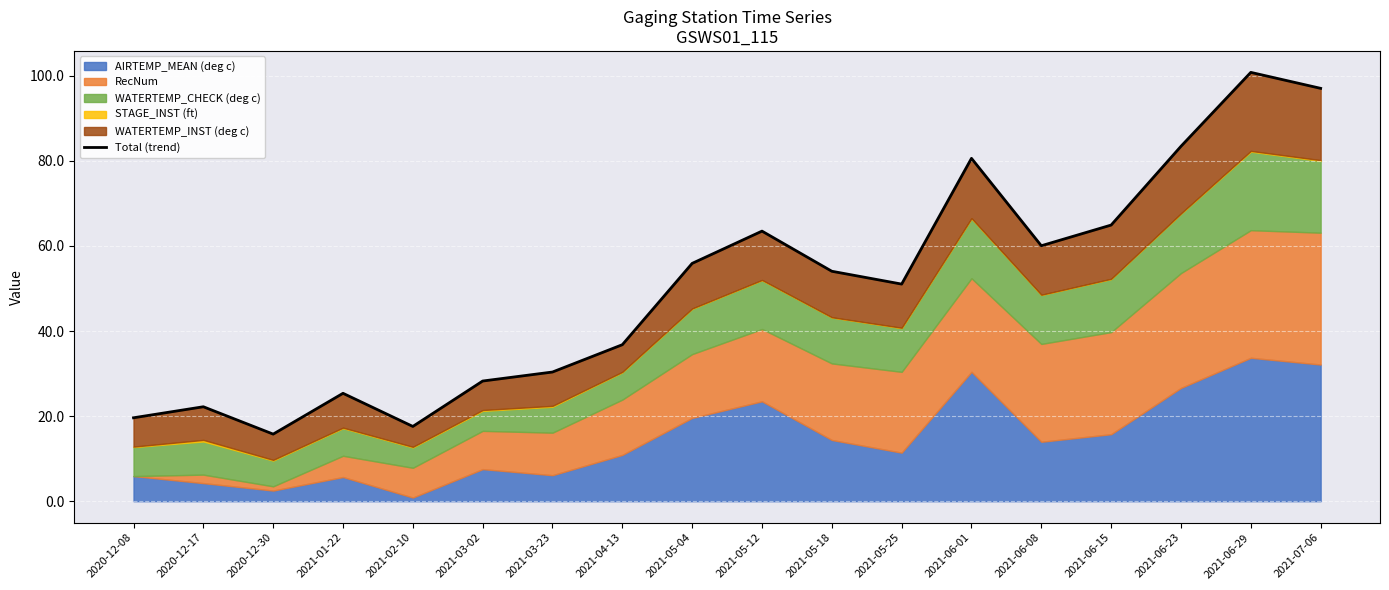

Which label corresponds to the smallest value in the chart?

2020-12-30